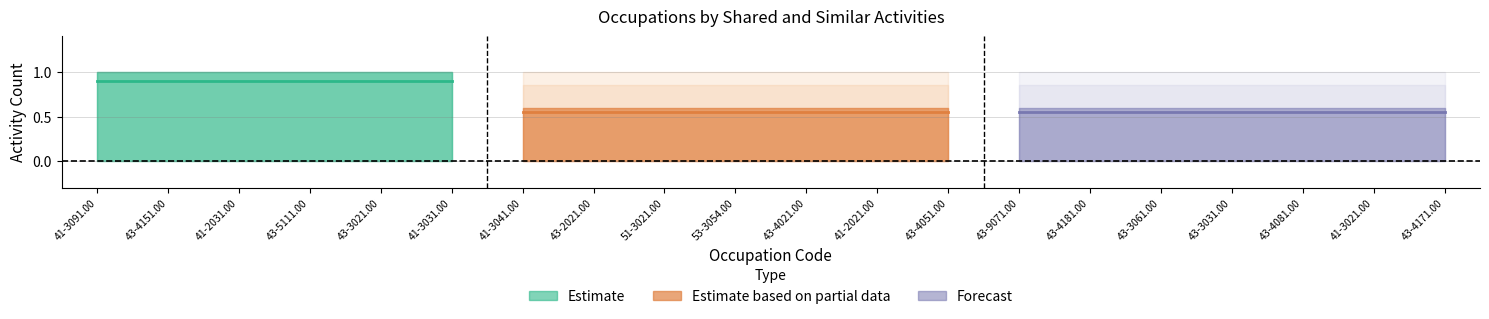

Where is Shared Activities nearest to the value 1?

41-3091.00